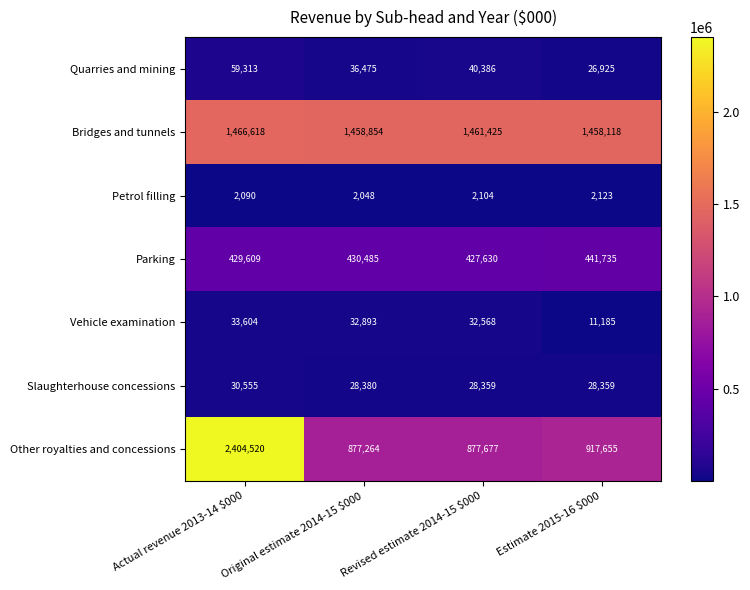

True or false: Other royalties and concessions has a value of 1459471 at Estimate 2015-16 $000.

False